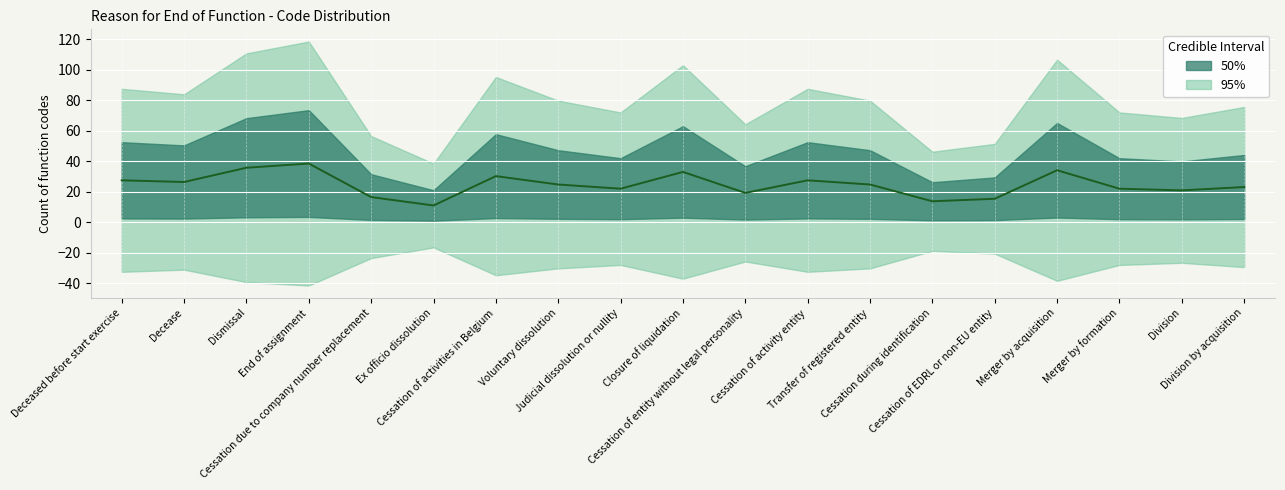

List the labels in order of value, largest first.

End of assignment, Dismissal, Merger by acquisition, Closure of liquidation, Cessation of activities in Belgium, Deceased before start exercise, Cessation of activity entity, Decease, Voluntary dissolution, Transfer of registered entity, Division by acquisition, Judicial dissolution or nullity, Merger by formation, Division, Cessation of entity without legal personality, Cessation due to company number replacement, Cessation of EDRL or non-EU entity, Cessation during identification, Ex officio dissolution